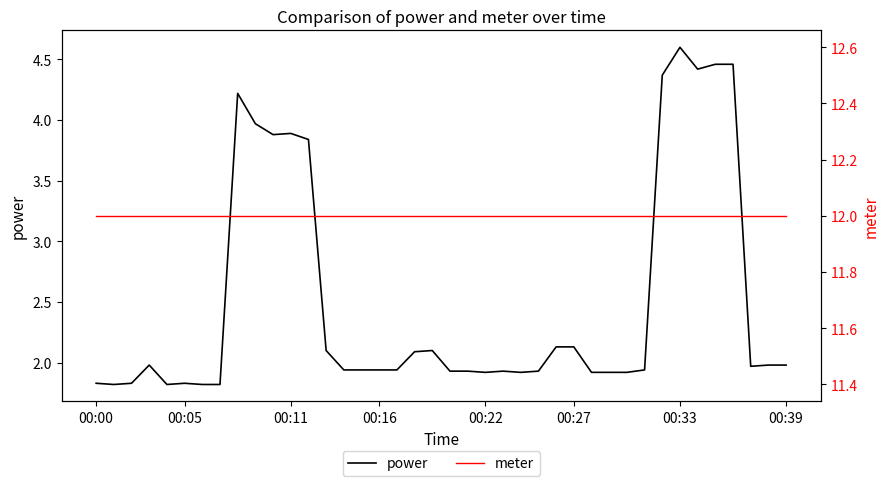

At which label does power reach its peak?

00:33